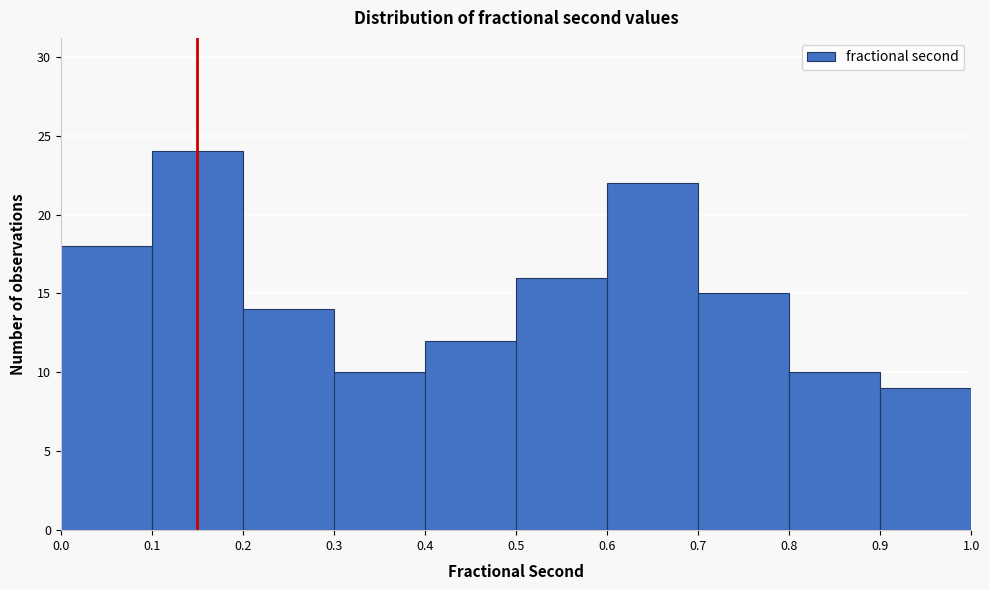

Reading left to right, transcribe this chart: for each bar, give the range it covers on the x-axis and its height. The values are not printed on the chart, so give them approximately, as read against the axis.

0.0 to 0.1: 18
0.1 to 0.2: 24
0.2 to 0.3: 14
0.3 to 0.4: 10
0.4 to 0.5: 12
0.5 to 0.6: 16
0.6 to 0.7: 22
0.7 to 0.8: 15
0.8 to 0.9: 10
0.9 to 1.0: 9